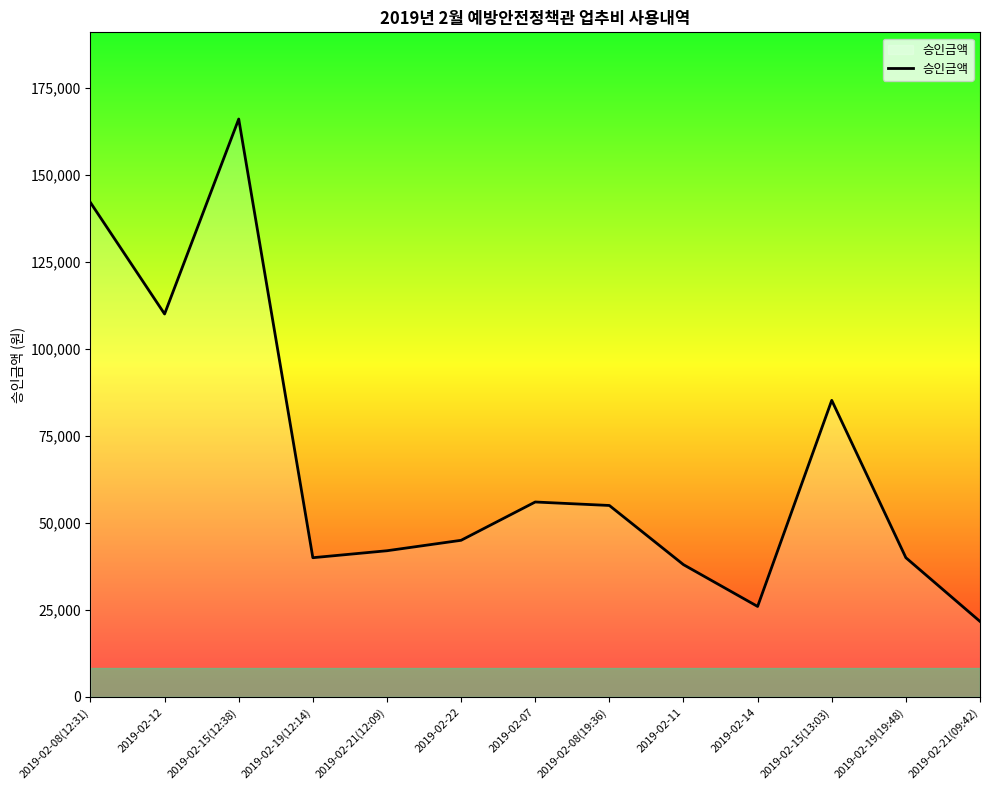

What is the change in value from 2019-02-15(12:38) to 2019-02-11?

-128000